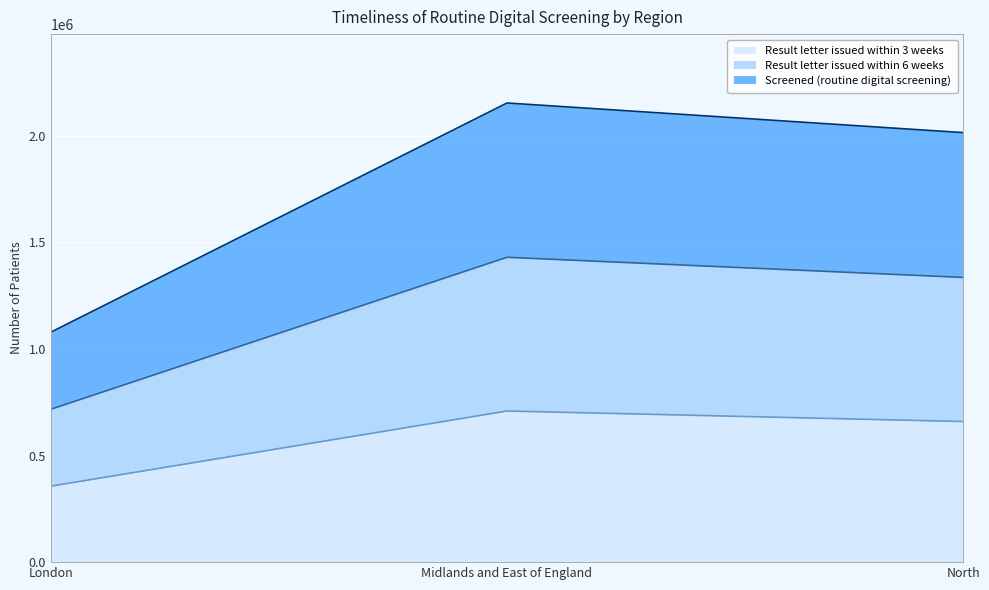

What are all the series names shown in the legend?

Result letter issued within 3 weeks, Result letter issued within 6 weeks, Screened (routine digital screening)